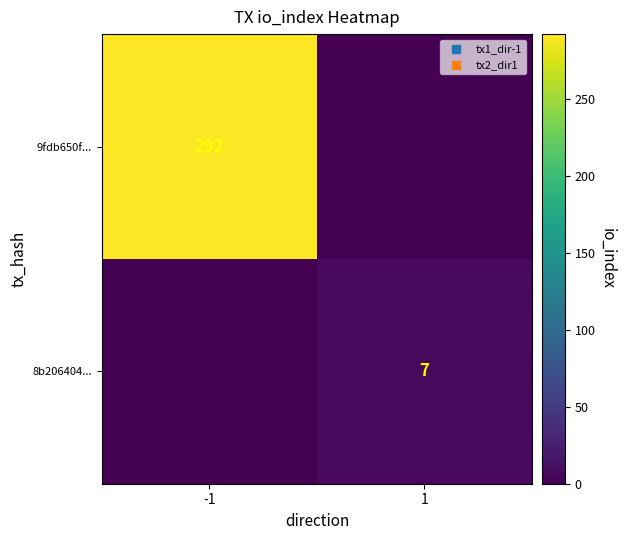

True or false: 8b206404... has a value of 4 at 1.

False